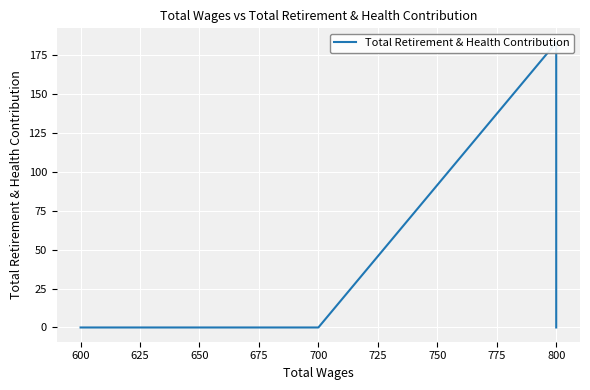

What is the greatest value displayed?

183